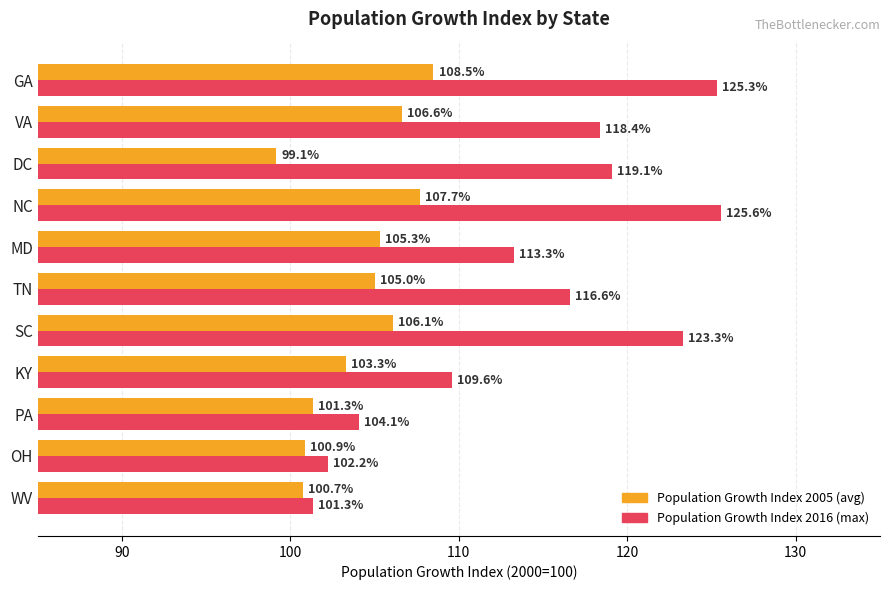

What is the approximate value of Population Growth Index 2005 (avg) at PA?

101.3